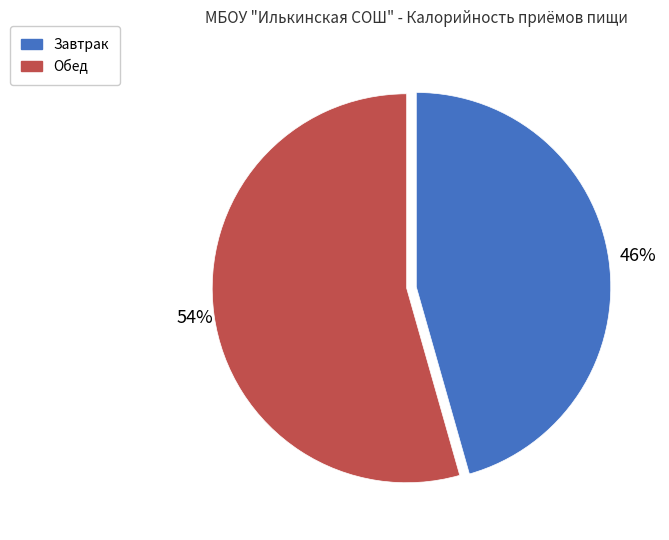

To the nearest percent, what is the combined percentage of Завтрак and Обед?

100%